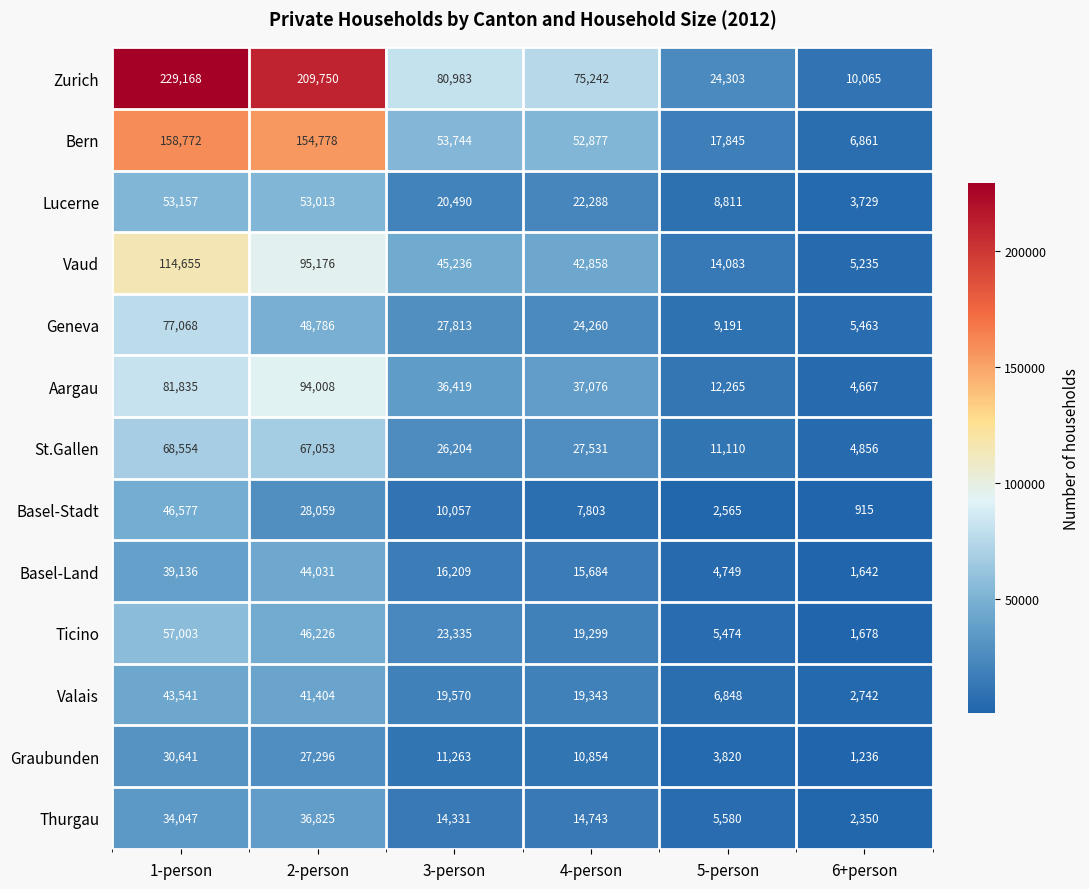

What is the spread (max minus min) of values at 4-person?

67439